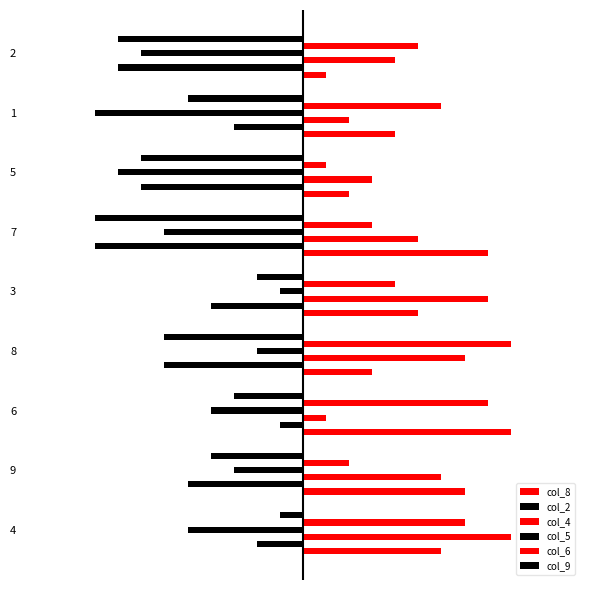

What is the sum of the col_4 values at 7 and 3?

13